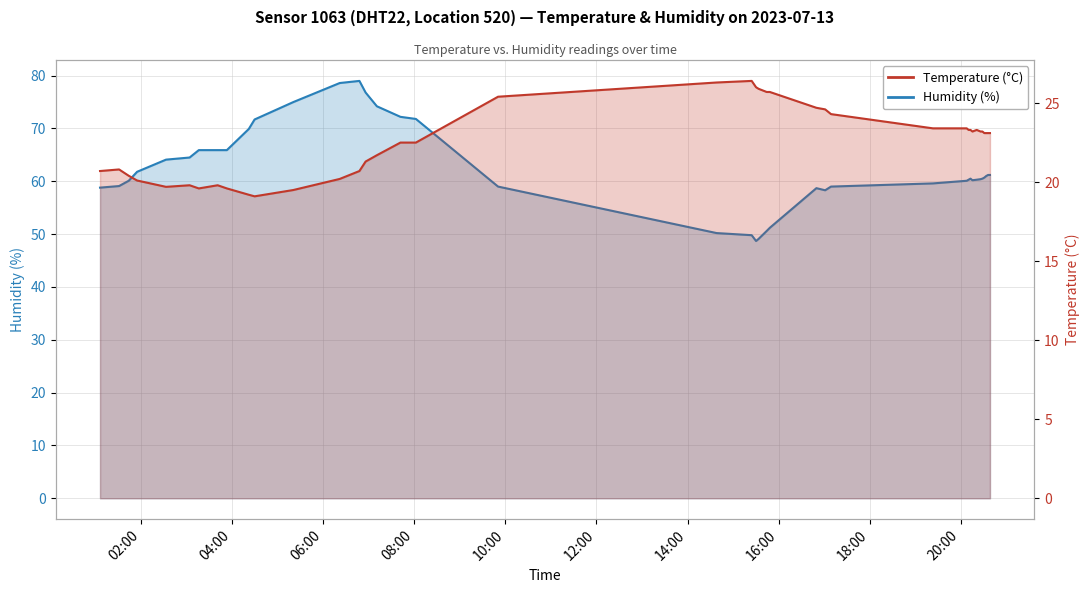

What is the minimum value shown in the chart?

19.1